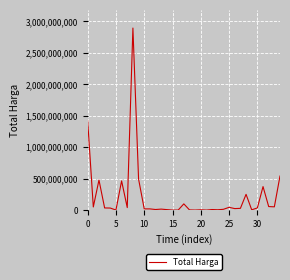

What is the difference between the maximum and minimum values?

2892044000